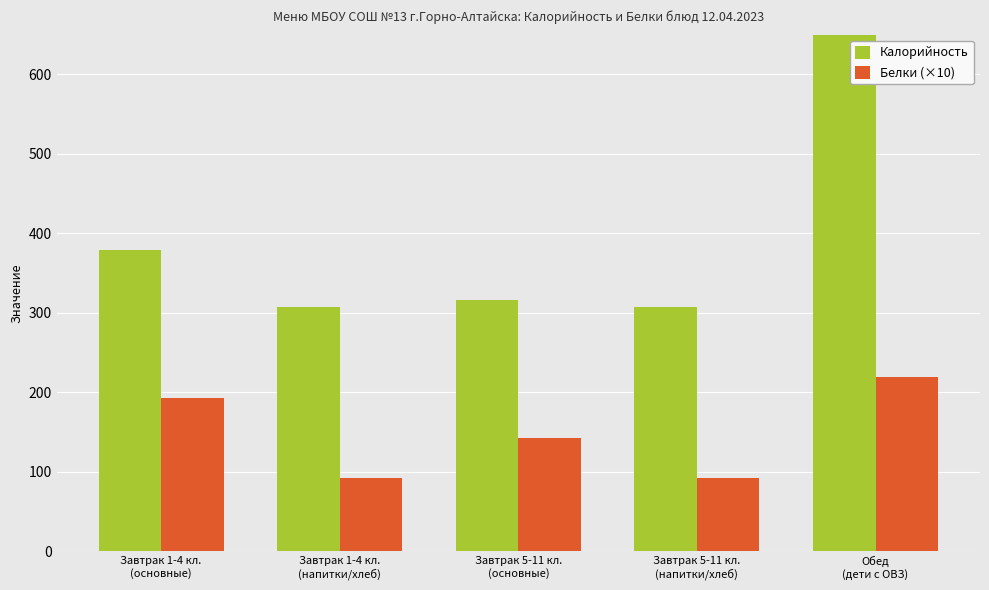

What is the average value of the Белки (×10) series?

147.5